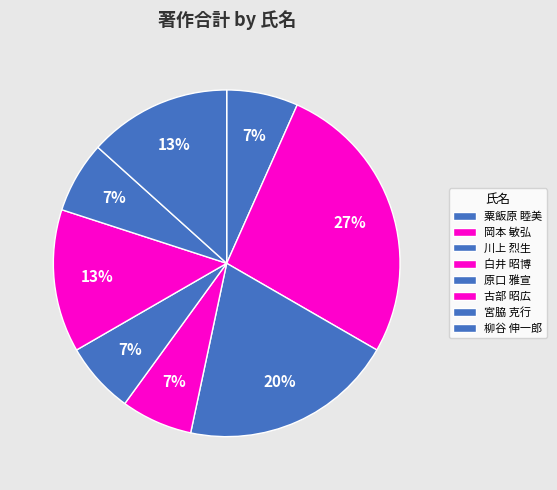

Is it true that 原口 雅宣 is 7% of the pie?

True